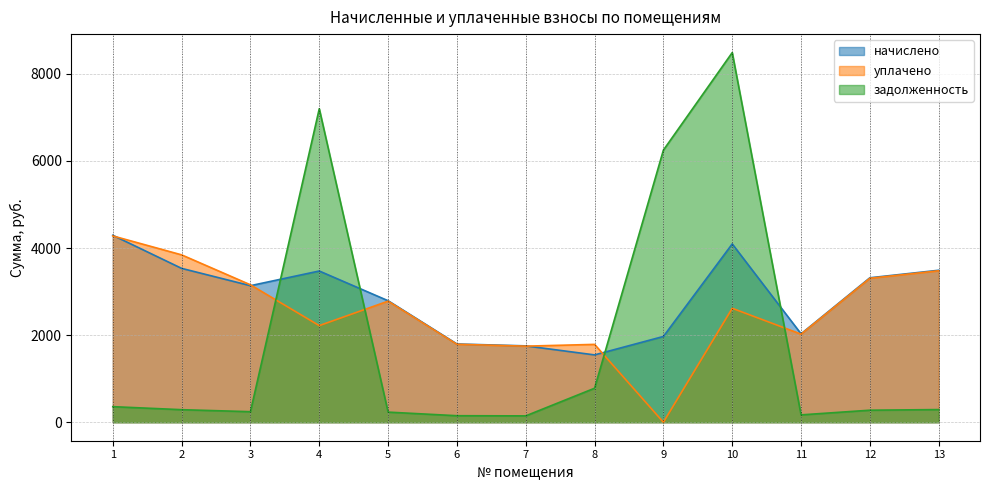

True or false: начислено and уплачено cross at least once.

True